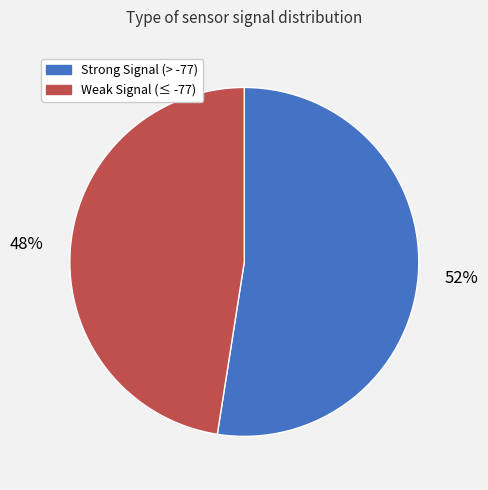

Is there a majority slice in this chart?

Yes